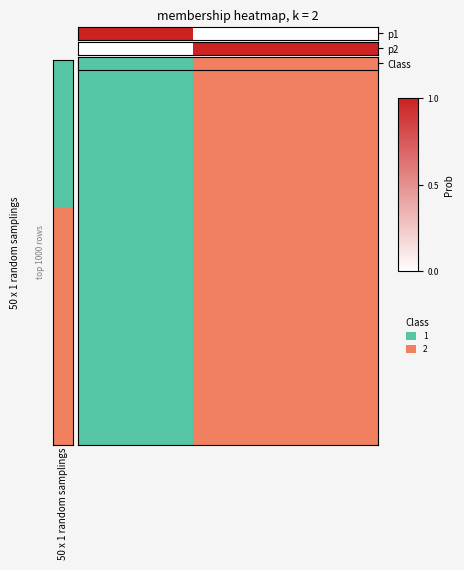

The value at 2 is 0. True or false?

True